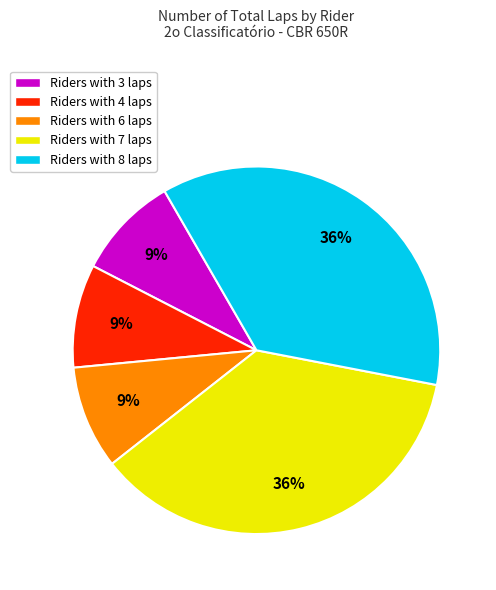

To the nearest percent, what is the difference between the Riders with 8 laps and Riders with 4 laps slice percentages?

27%